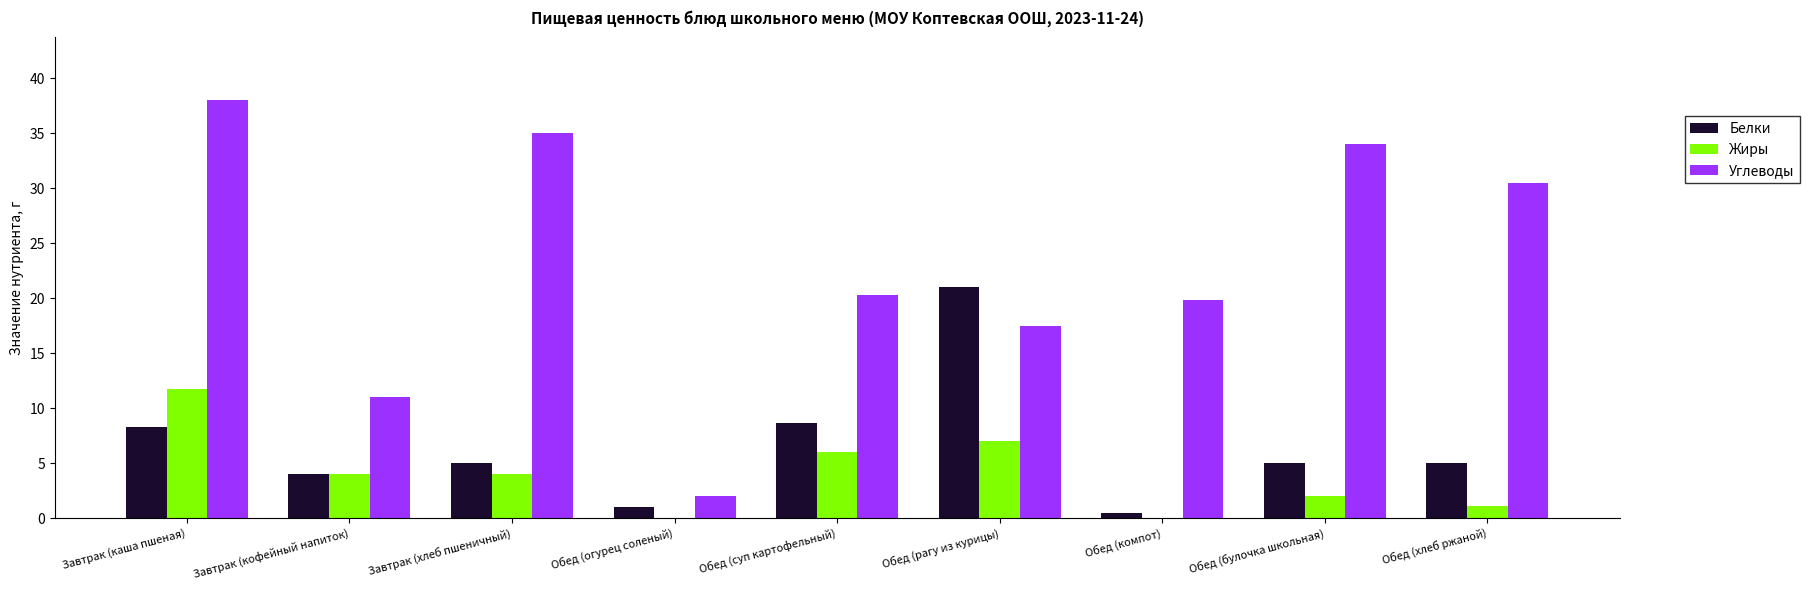

How many groups of bars are there?

9